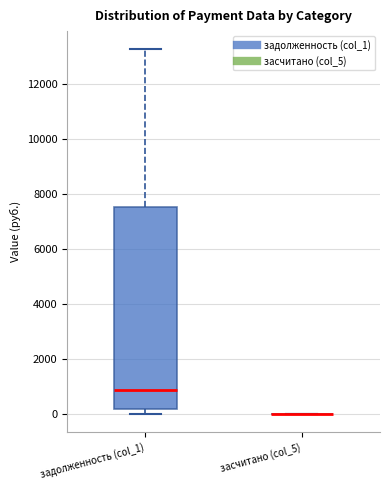

Comparing the boxes themselves (not the whiskers), which one is the tallest?

задолженность (col_1)